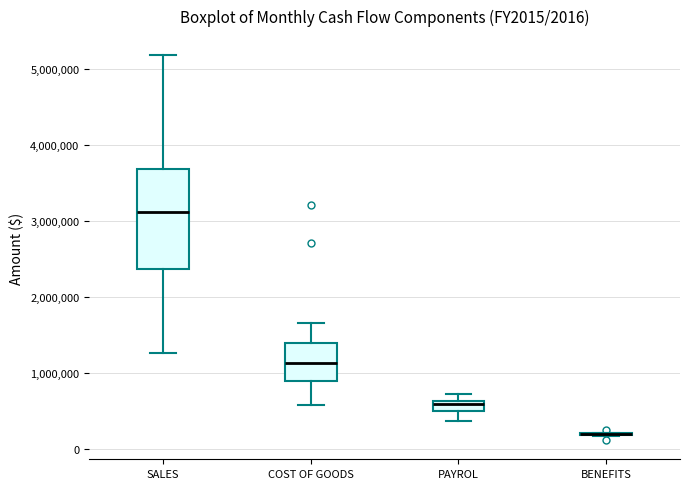

Comparing the boxes themselves (not the whiskers), which one is the tallest?

SALES